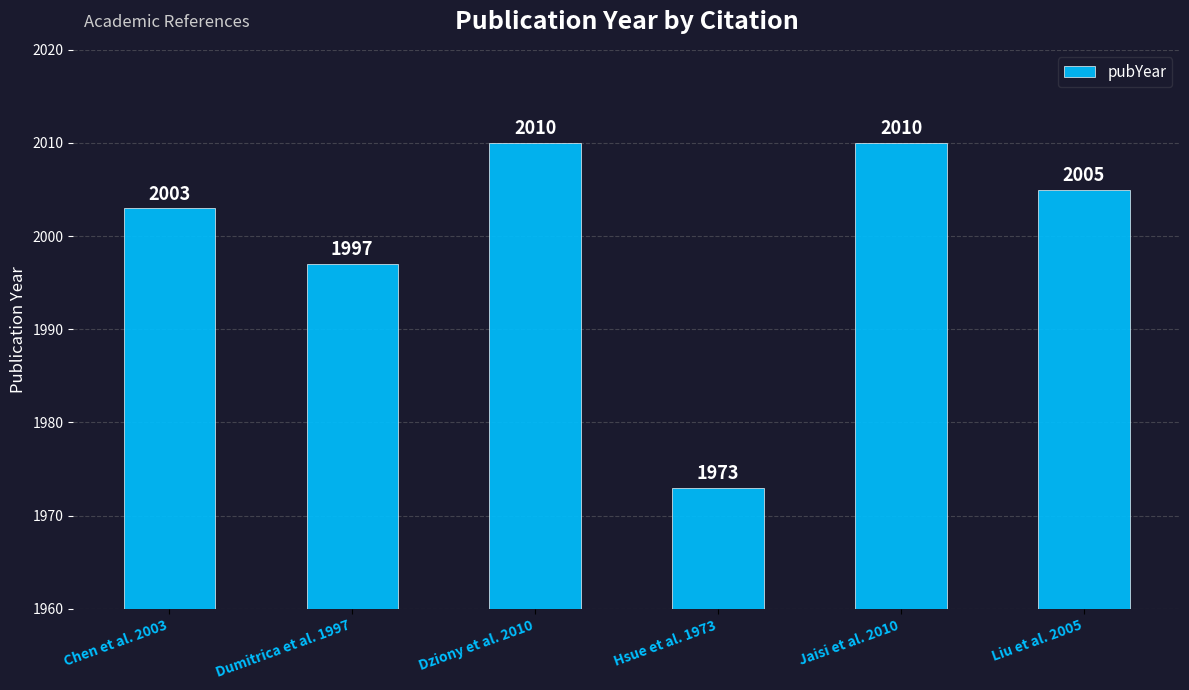

At which label does the data first exceed 2005?

Dziony et al. 2010